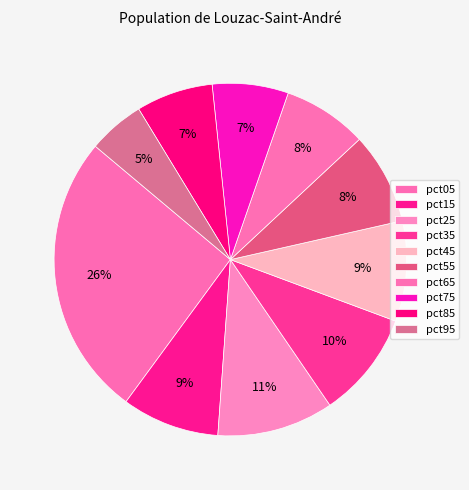

Rank the categories by value from lowest to highest.

pct95, pct75, pct85, pct65, pct55, pct15, pct45, pct35, pct25, pct05